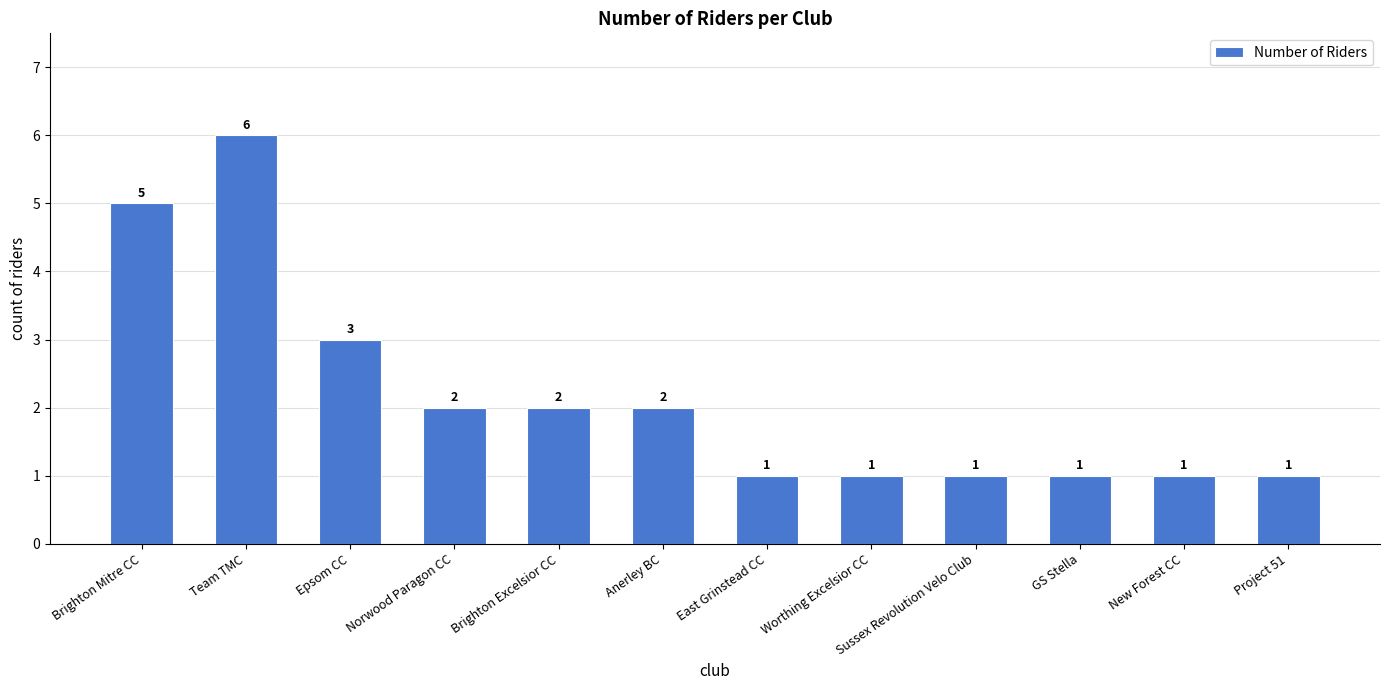

What is the difference between the maximum and minimum values?

5